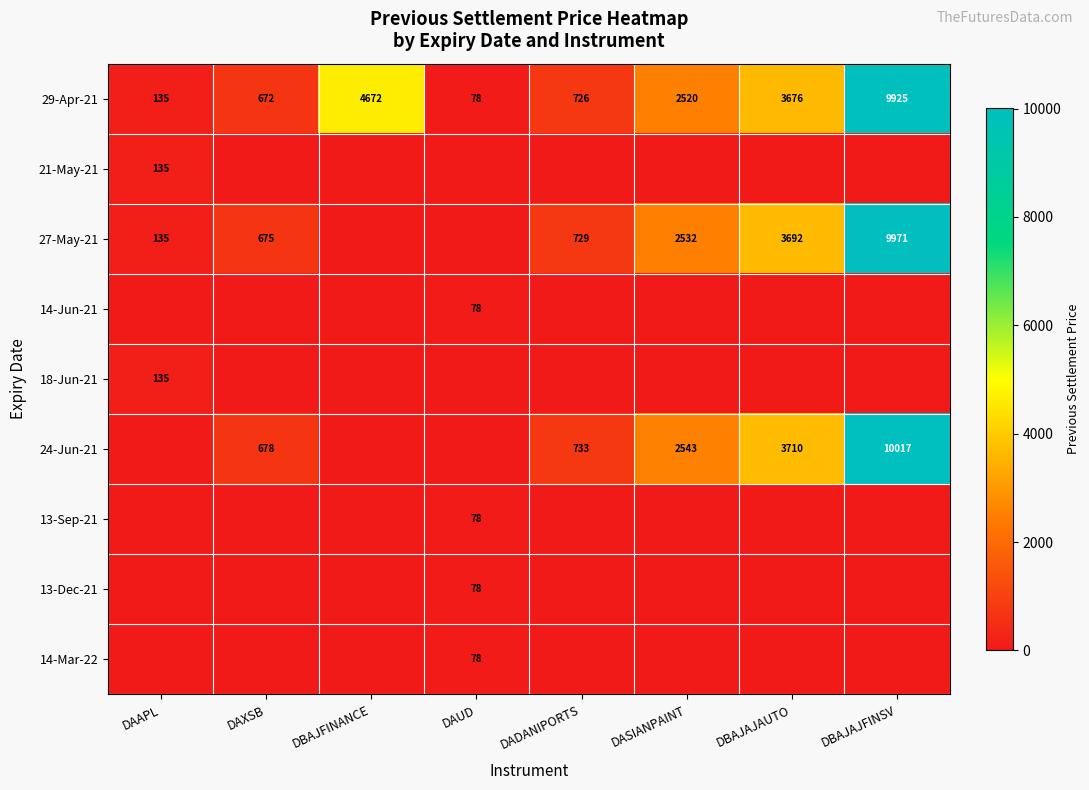

Which label corresponds to the smallest value in the chart?

DAXSB